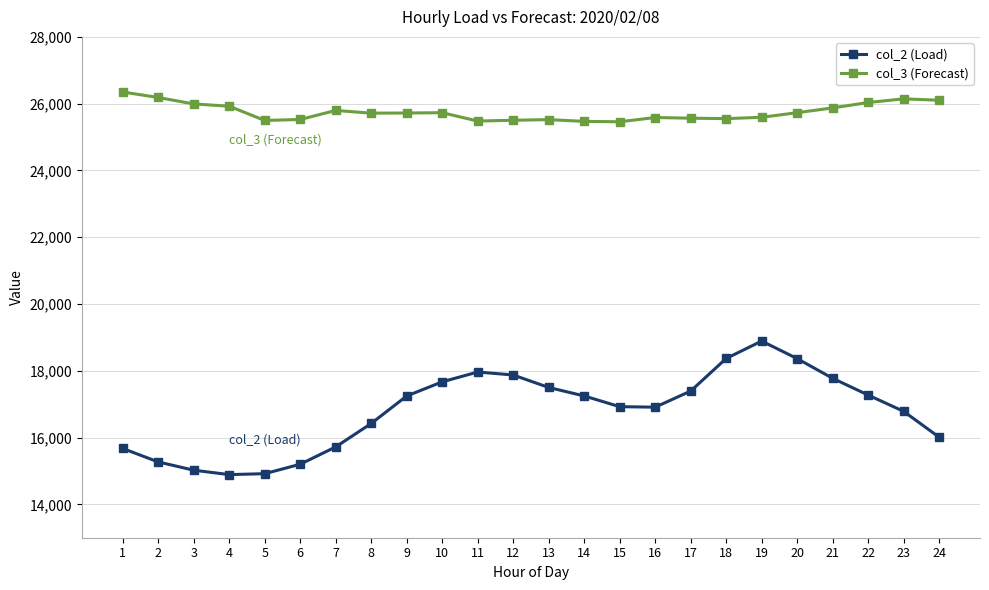

True or false: col_3 (Forecast) has a value of 15081 at 4.

False